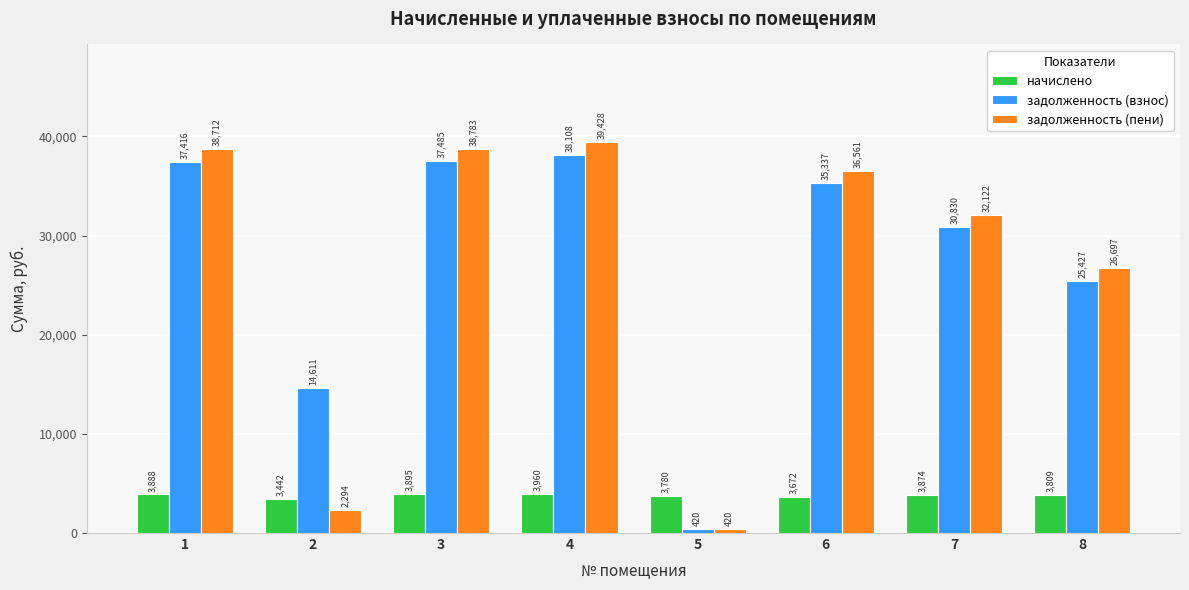

Which series has the widest spread of values?

задолженность (пени)